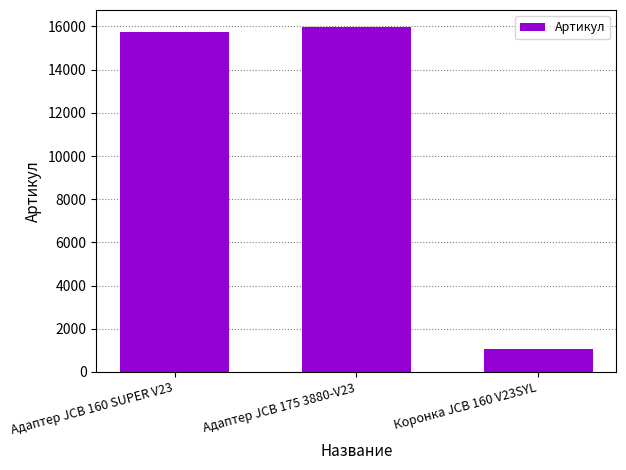

Where is the data nearest to the value 8522?

Адаптер JCB 160 SUPER V23